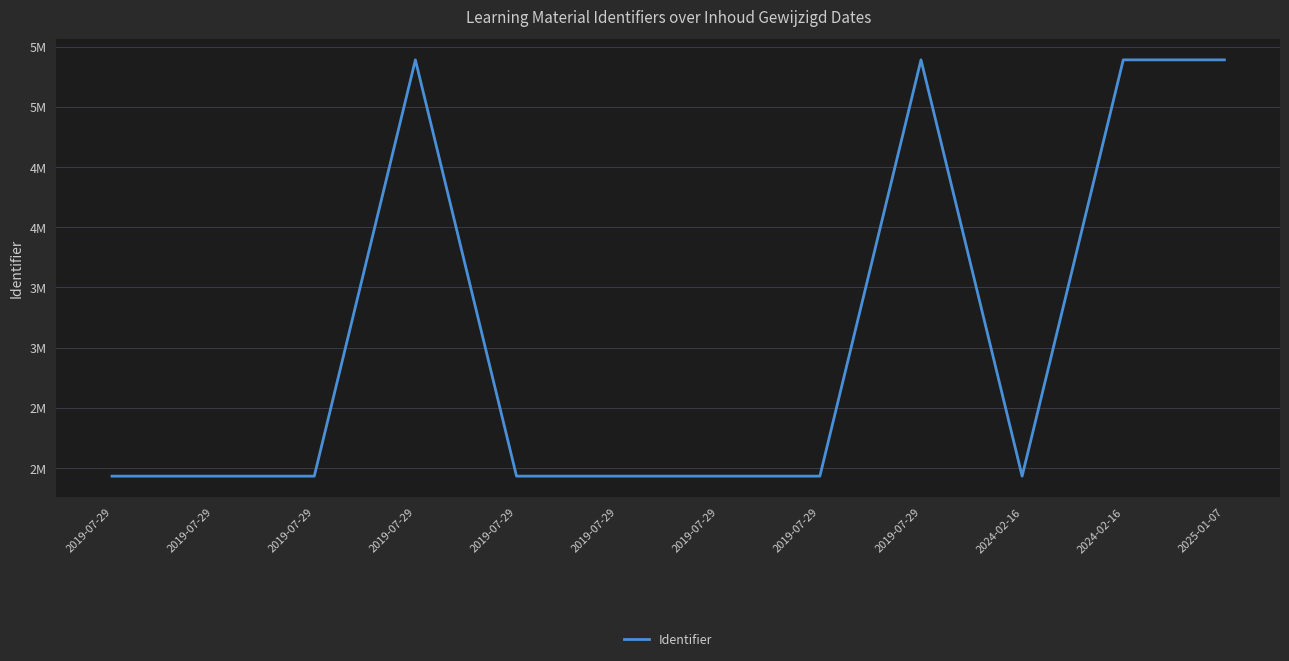

Reading right to left, transcribe all the data shown in this chart.

2025-01-07=5389431	2024-02-16=5389437	2024-02-16=1933148	2019-07-29=5389435	2019-07-29=1933165	2019-07-29=1933162	2019-07-29=1933149	2019-07-29=1933160	2019-07-29=5389433	2019-07-29=1932991	2019-07-29=1932989	2019-07-29=1932988